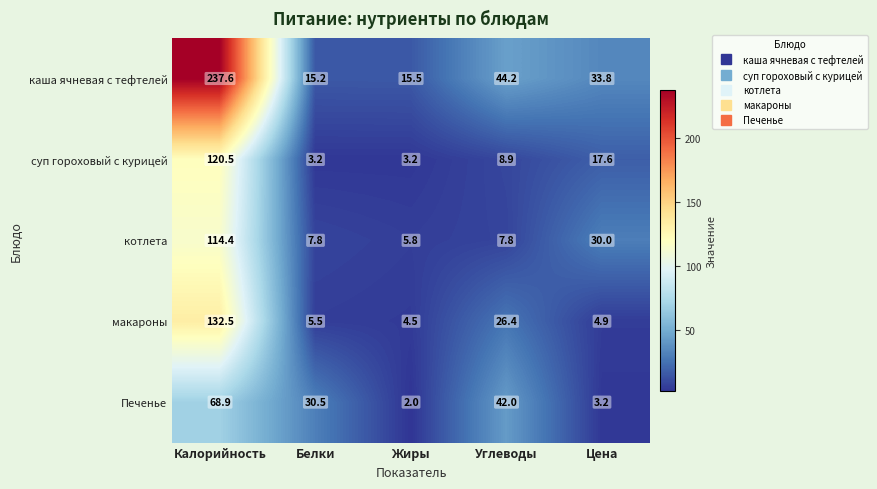

Where is Печенье nearest to the value 35?

Белки